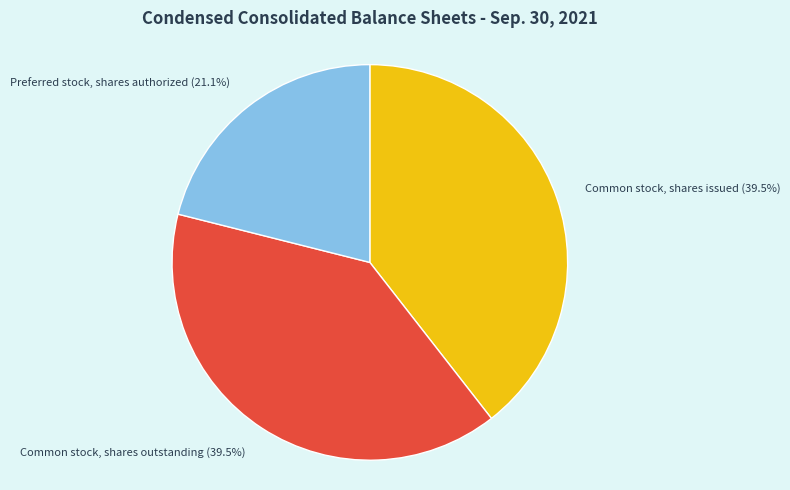

Is there any slice that represents more than half of the pie?

No